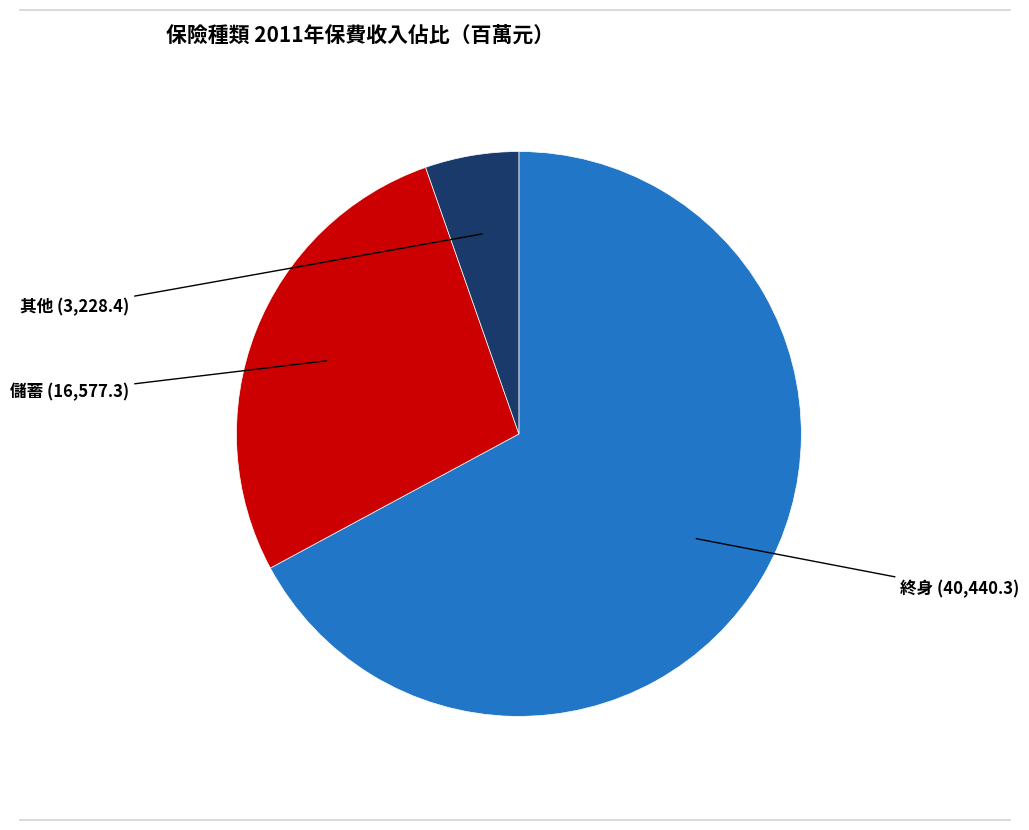

How many slices are in this pie chart?

3